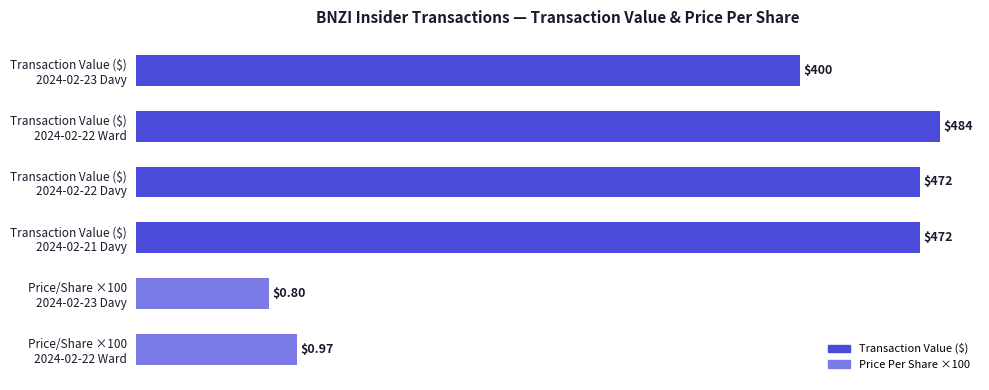

What is the difference between the second highest and minimum values?

392.0